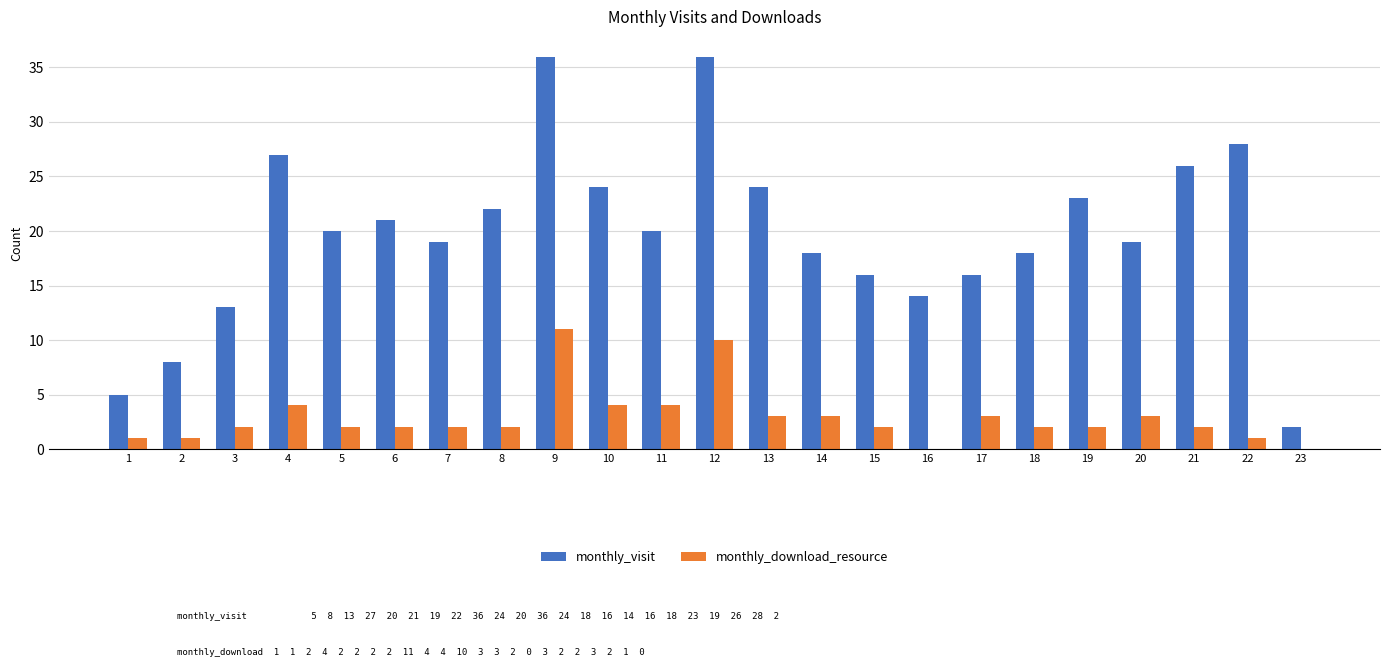

Which series changed the most between 6 and 15?

monthly_visit